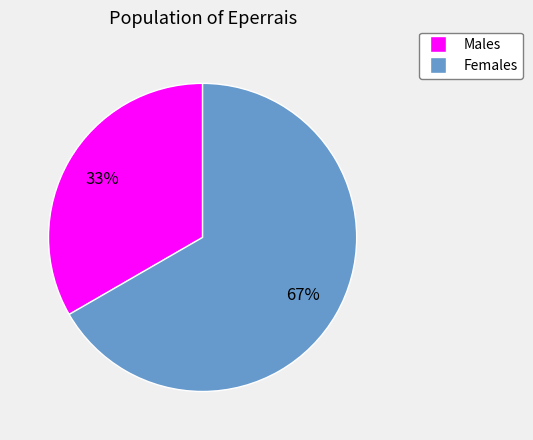

Is there a majority slice in this chart?

Yes